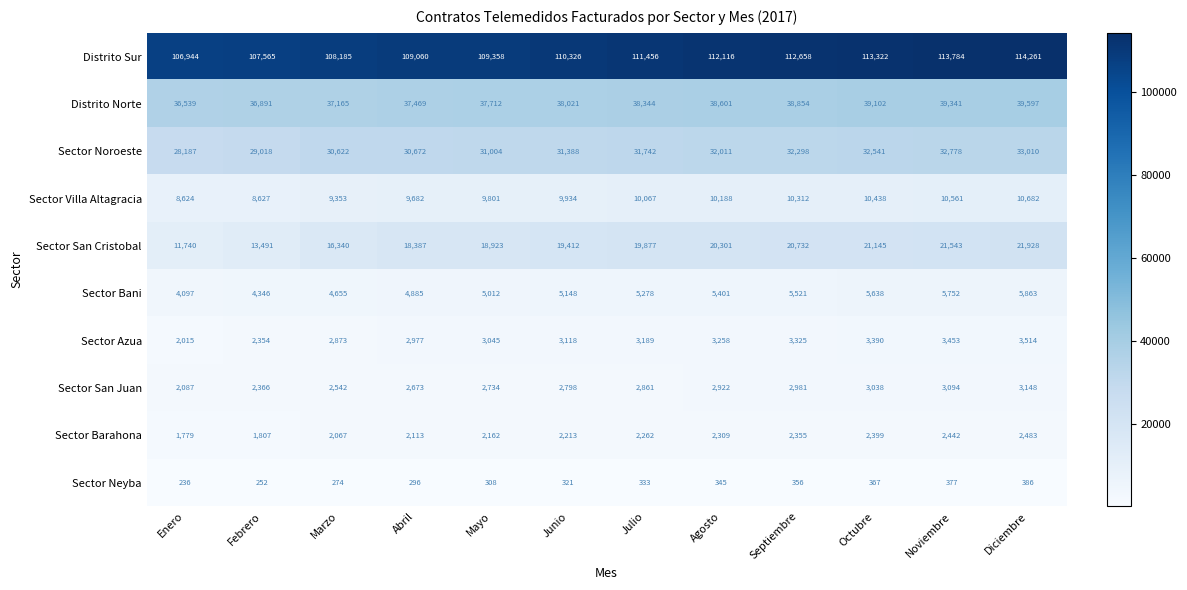

What is the difference between the highest and lowest values at Abril?

108764